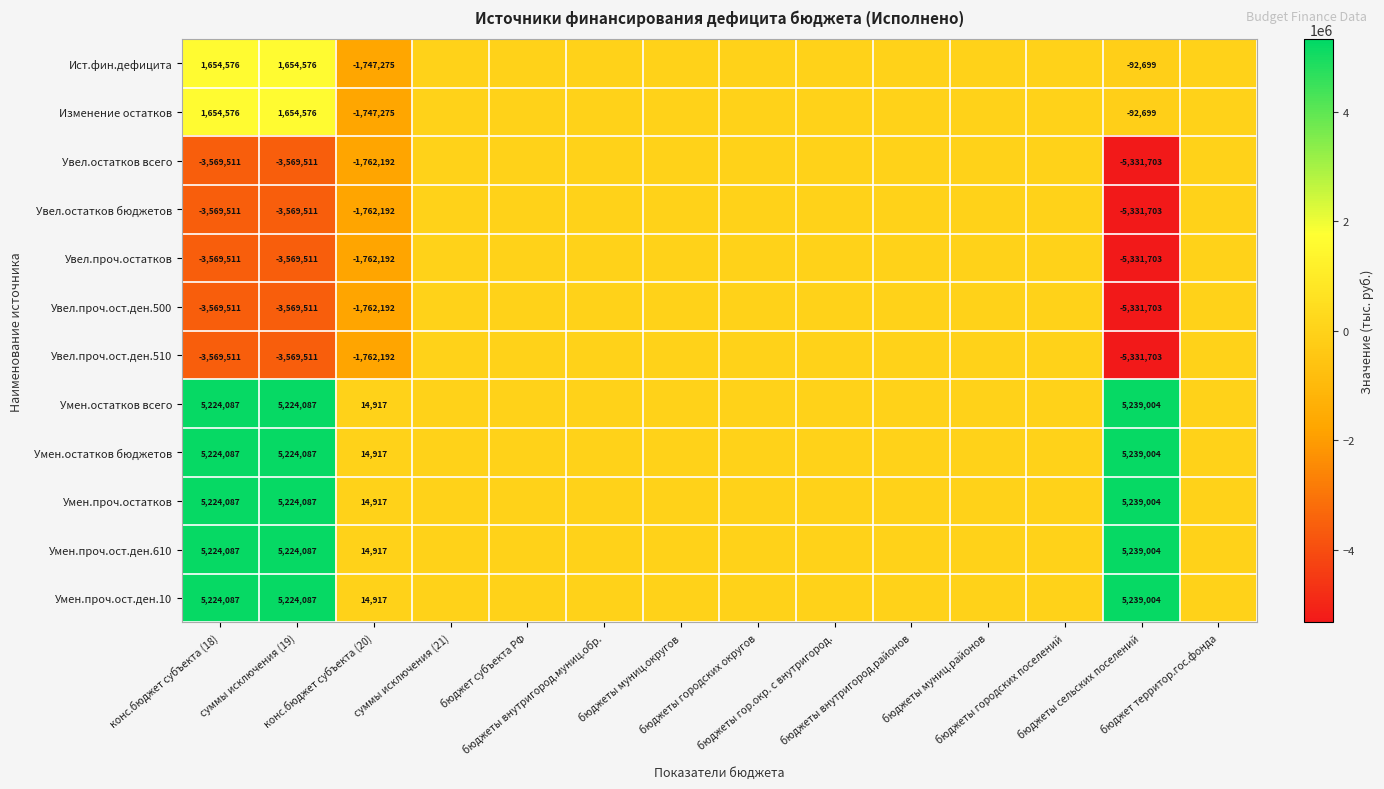

How many data points in Умен.проч.ост.ден.10 are above 0?

4